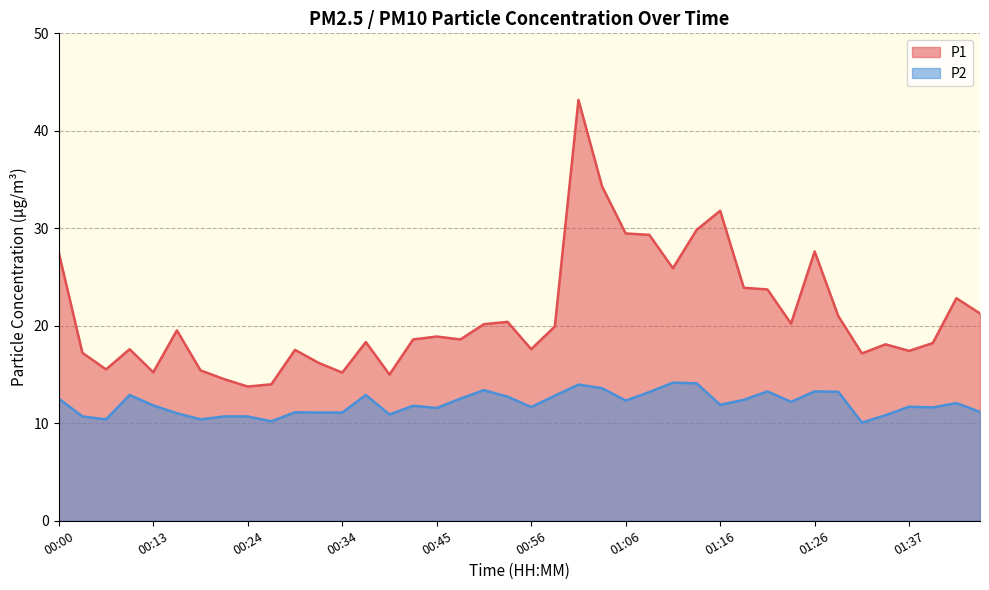

Rank the categories by P1 value from highest to lowest.

01:01, 01:03, 01:16, 01:14, 01:06, 01:09, 01:26, 00:00, 01:11, 01:19, 01:21, 01:42, 01:44, 01:29, 00:53, 01:24, 00:50, 00:58, 00:16, 00:45, 00:42, 00:47, 00:37, 01:39, 01:34, 00:11, 00:56, 00:29, 01:37, 00:05, 01:32, 00:31, 00:08, 00:18, 00:13, 00:34, 00:39, 00:21, 00:26, 00:24